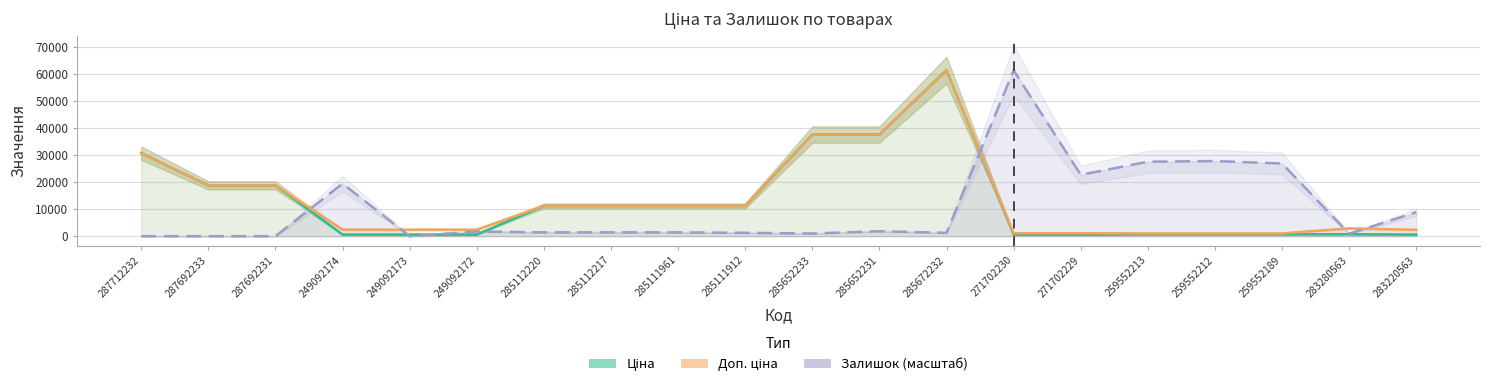

What is the difference between the second highest and second lowest values in the Залишок (масштаб) series?

27795.7